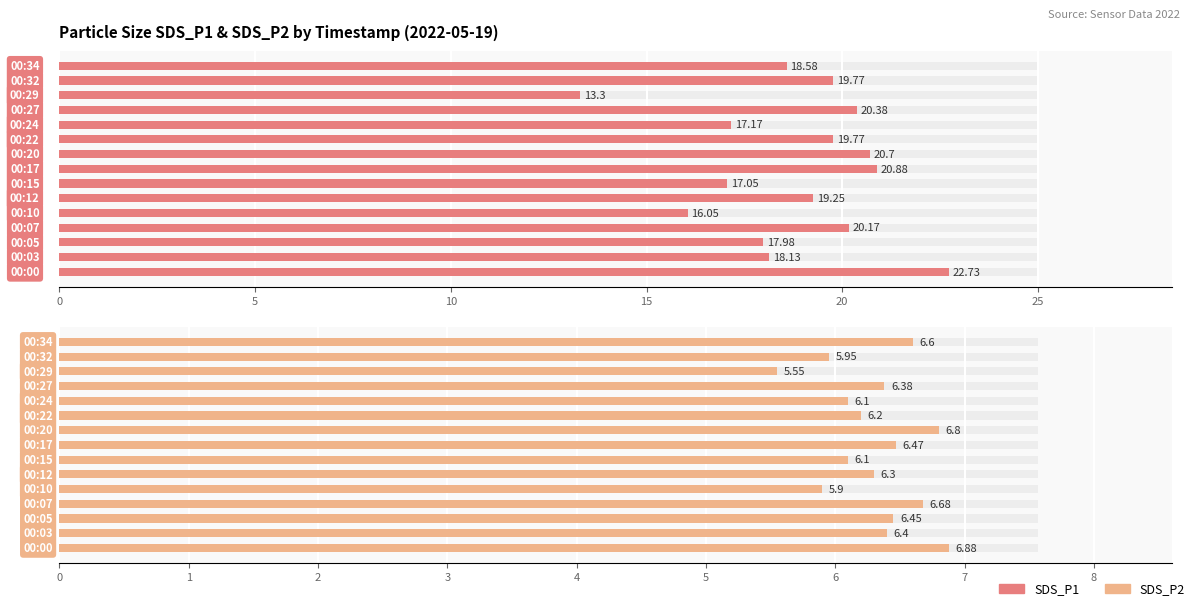

At how many categories does at least one series exceed 12?

15